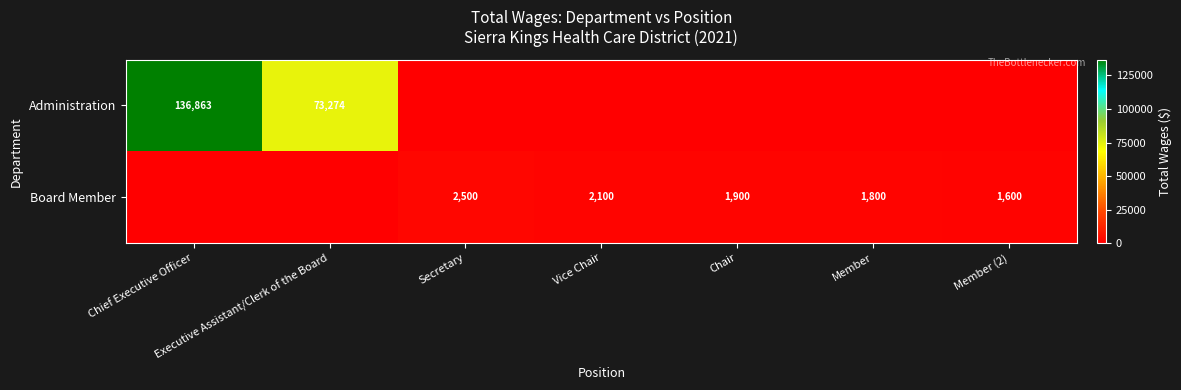

What is the sum of the Board Member values at Chair and Secretary?

4400